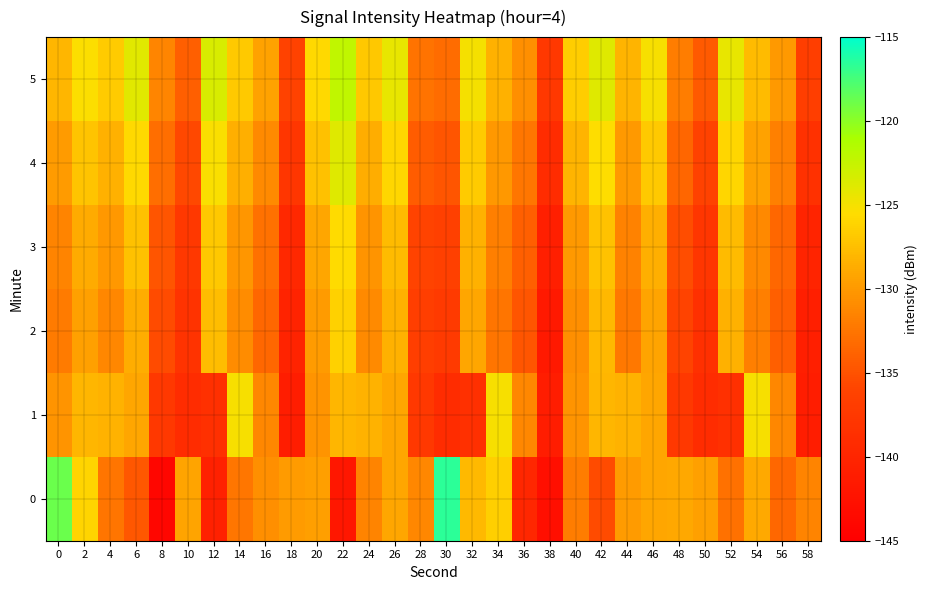

At 20, list the series in order from largest to smallest.

5, 4, 3, 0, 2, 1